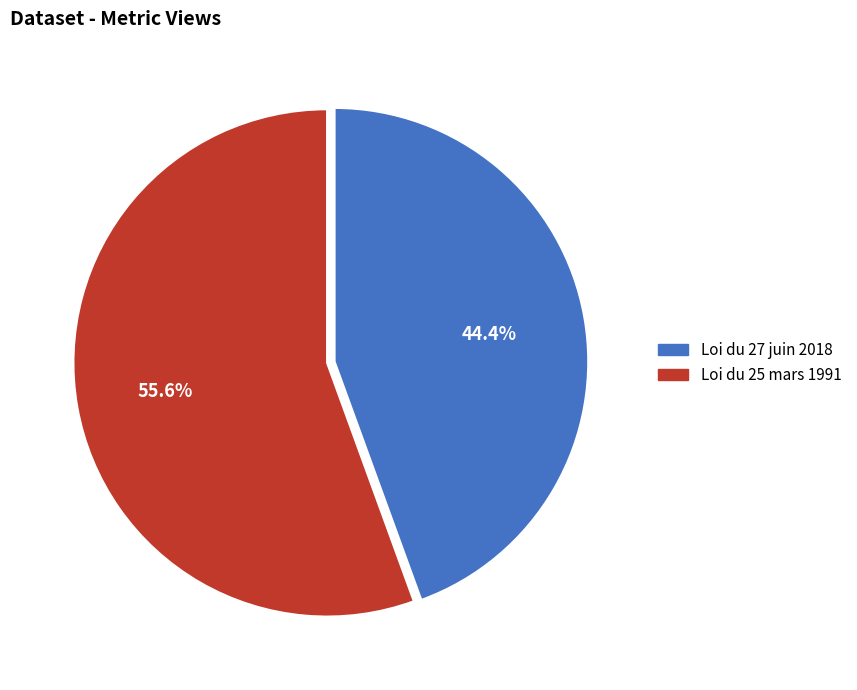

Which has a higher value, Loi du 25 mars 1991 or Loi du 27 juin 2018?

Loi du 25 mars 1991